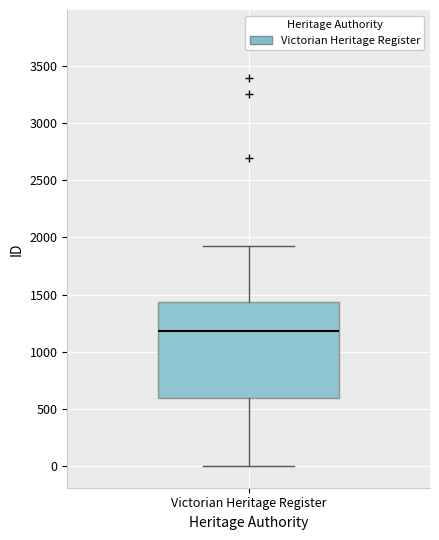

Read this box plot against the y-axis: the position of the median line, the range covered by the box, and the ends of both whiskers. The values are not printed on the chart, so give them approximately, as read against the axis.

median 1200, box 600 to 1450, whiskers 0 to 1950